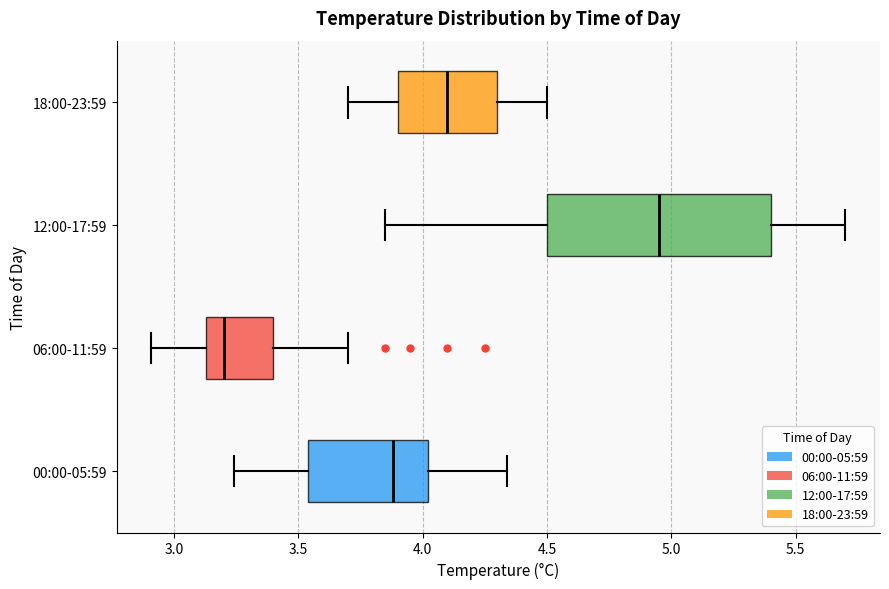

Reading bottom to top, read every box against the x-axis: the position of its median line, the range the box covers, and the ends of its whiskers. The values are not printed on the chart, so give them approximately, as read against the axis.

00:00-05:59: median 3.90, box 3.55 to 4.00, whiskers 3.25 to 4.35
06:00-11:59: median 3.20, box 3.15 to 3.40, whiskers 2.90 to 3.70
12:00-17:59: median 4.95, box 4.50 to 5.40, whiskers 3.85 to 5.70
18:00-23:59: median 4.10, box 3.90 to 4.30, whiskers 3.70 to 4.50